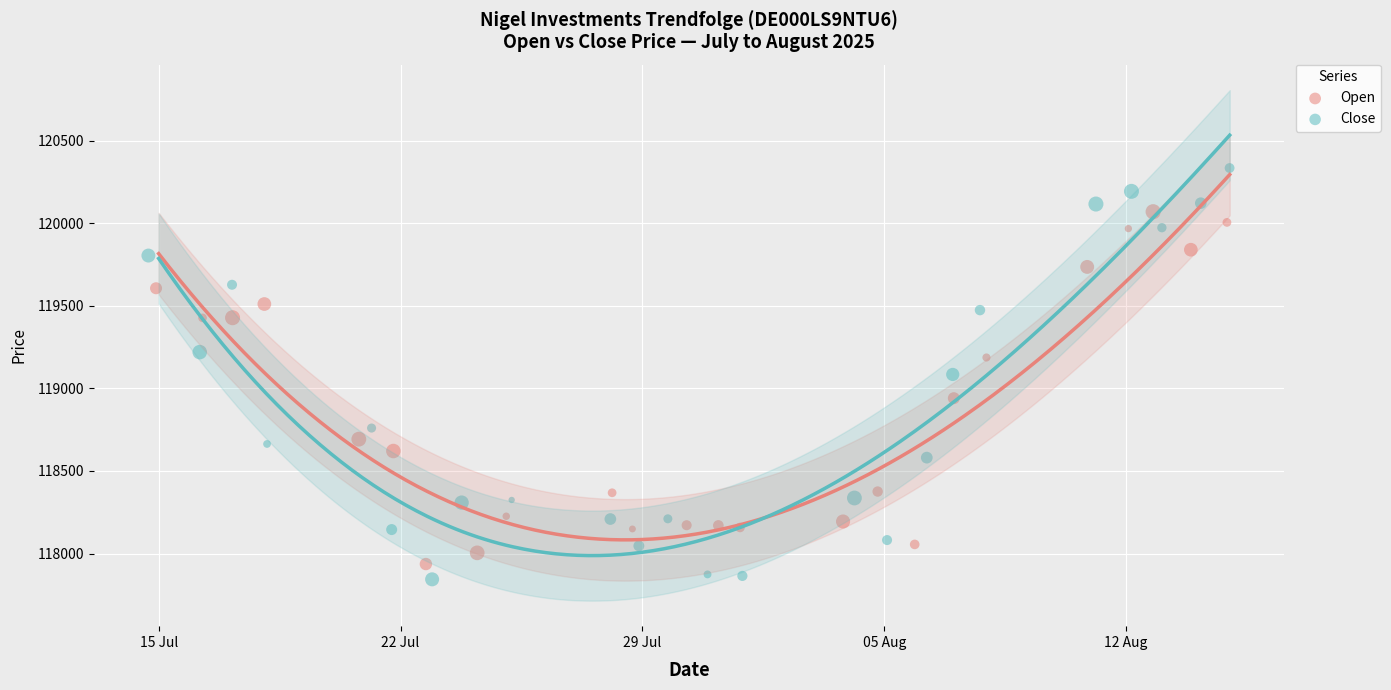

Which series contains the highest Y value?

Close